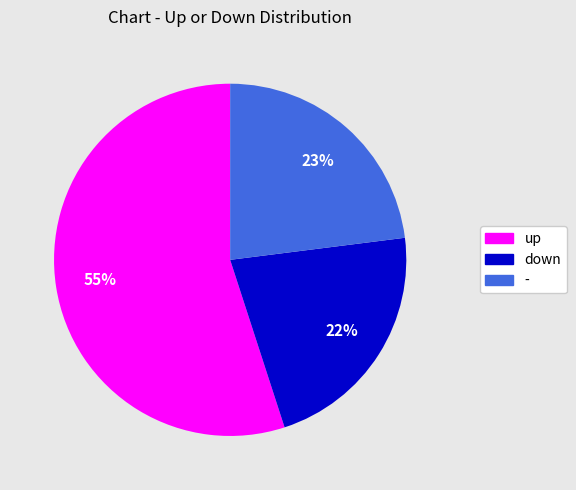

Count the number of slices in the pie.

3